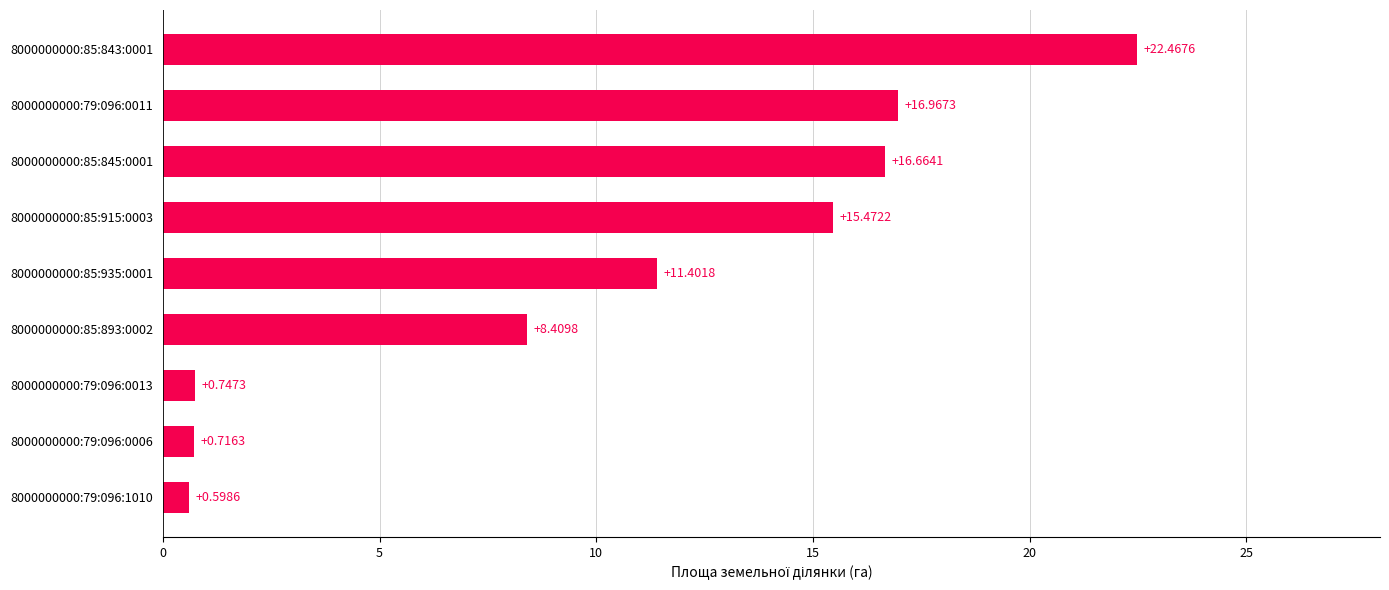

Between 8000000000:79:096:0006 and 8000000000:79:096:0013, which is larger?

8000000000:79:096:0013